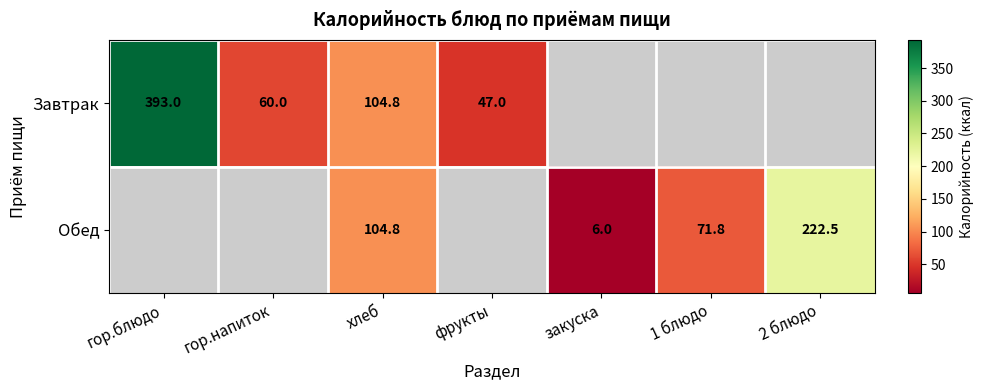

How many series are shown in this chart?

2